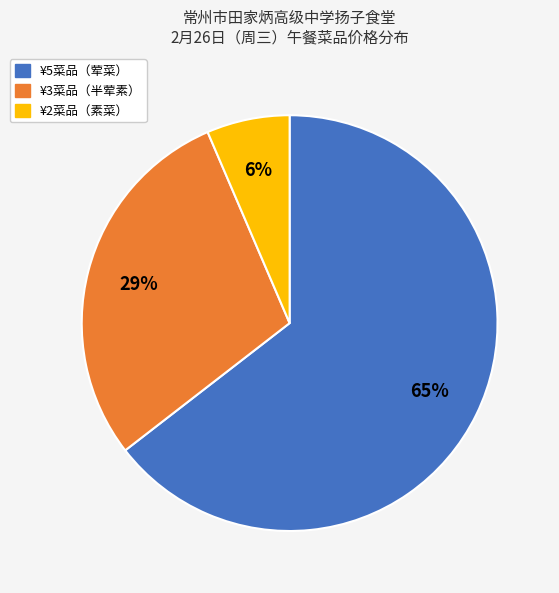

To the nearest percent, what is the average slice percentage?

33%